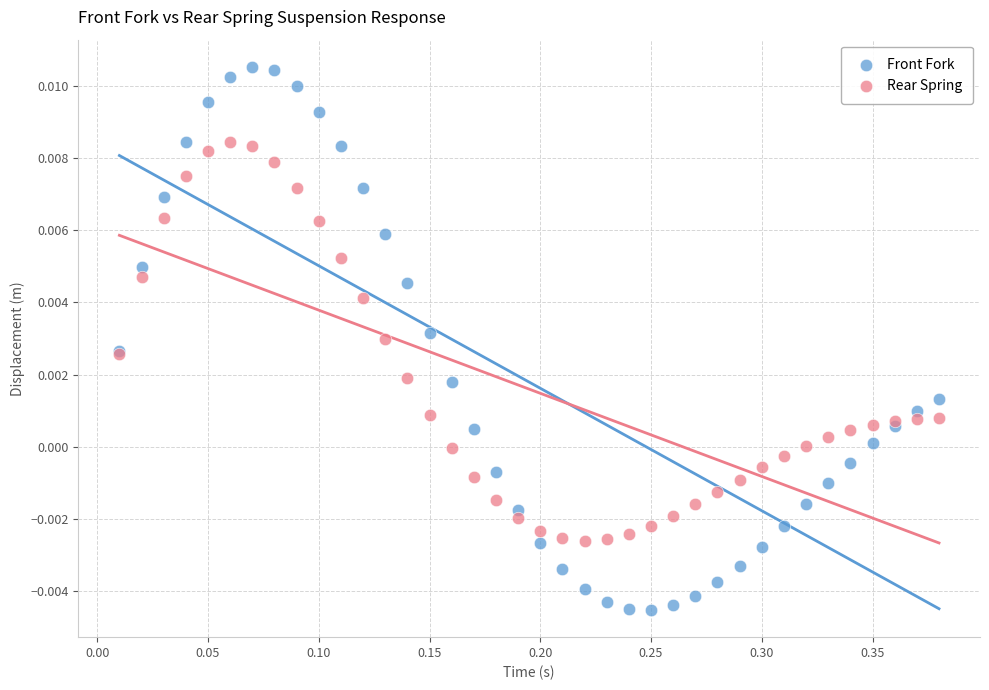

Which series contains the lowest Y value?

Front Fork